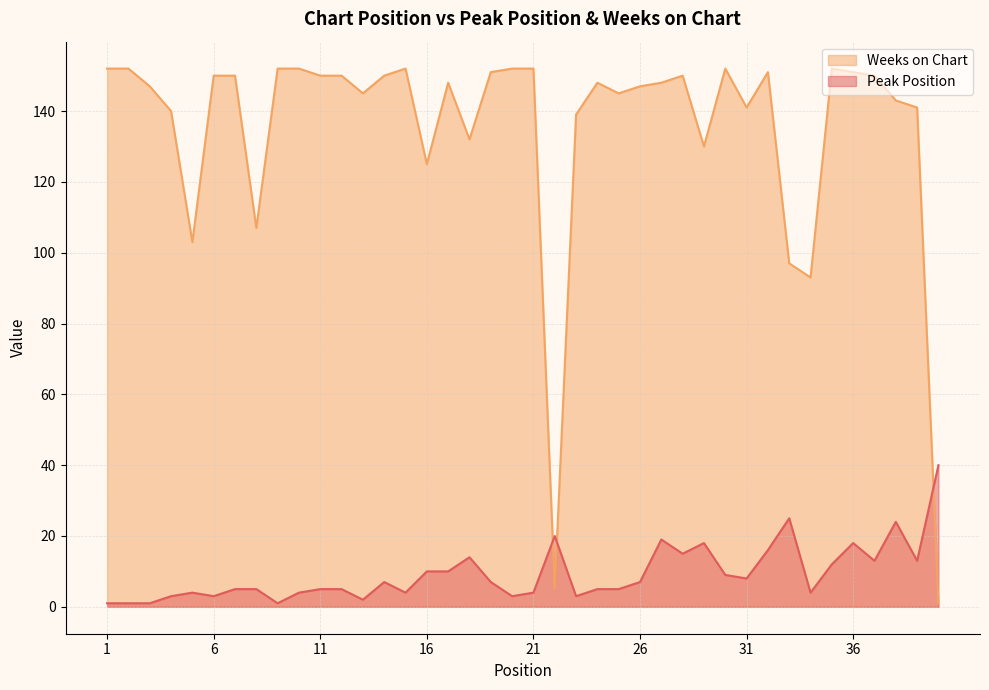

Reading left to right, list all the values displayed in this chart.

Peak Position: 1=1	2=1	3=1	4=3	5=4	6=3	7=5	8=5	9=1	10=4	11=5	12=5	13=2	14=7	15=4	16=10	17=10	18=14	19=7	20=3	21=4	22=20	23=3	24=5	25=5	26=7	27=19	28=15	29=18	30=9	31=8	32=16	33=25	34=4	35=12	36=18	37=13	38=24	39=13	40=40
Weeks on Chart: 1=152	2=152	3=147	4=140	5=103	6=150	7=150	8=107	9=152	10=152	11=150	12=150	13=145	14=150	15=152	16=125	17=148	18=132	19=151	20=152	21=152	22=5	23=139	24=148	25=145	26=147	27=148	28=150	29=130	30=152	31=141	32=151	33=97	34=93	35=152	36=151	37=150	38=143	39=141	40=1